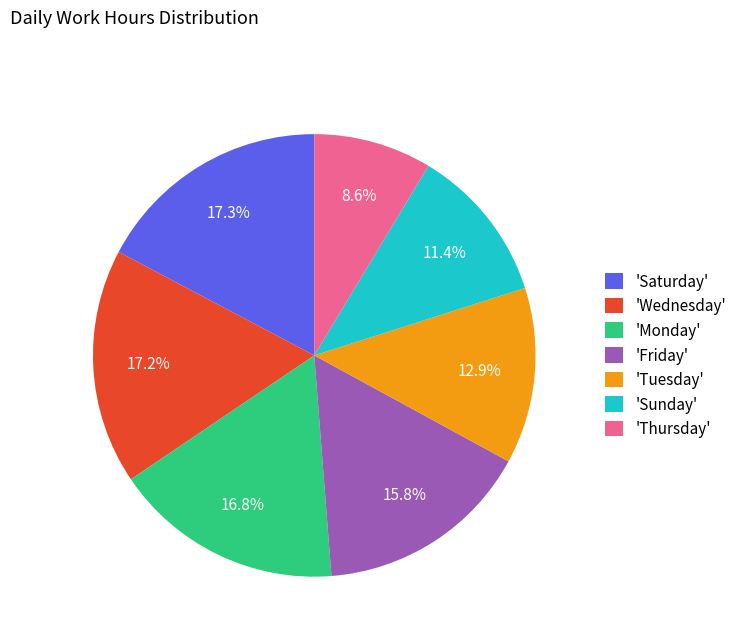

To the nearest percent, what is the average slice percentage?

14%